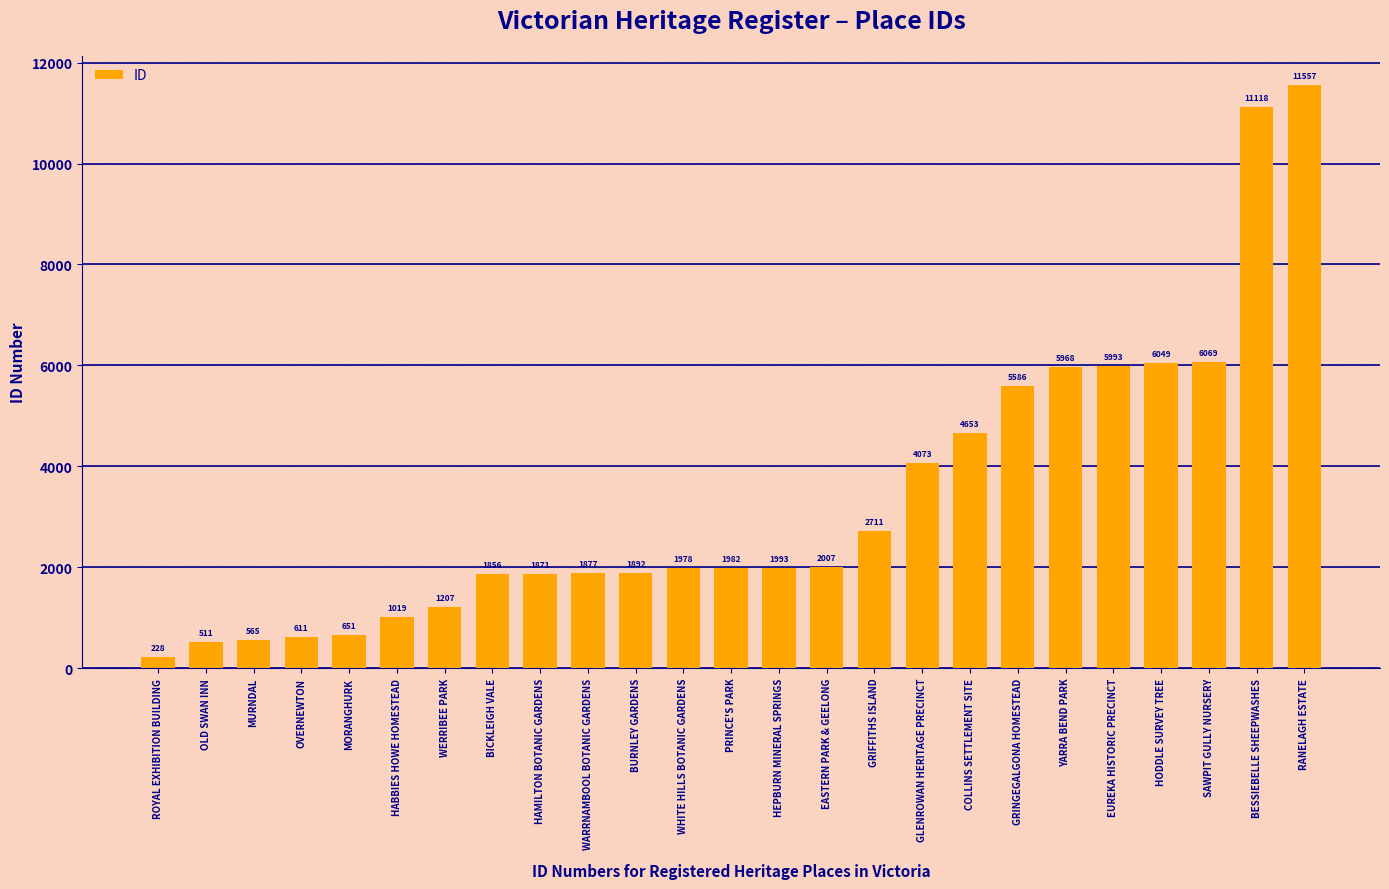

What is the label of the 16th bar from the right?

WARRNAMBOOL BOTANIC GARDENS